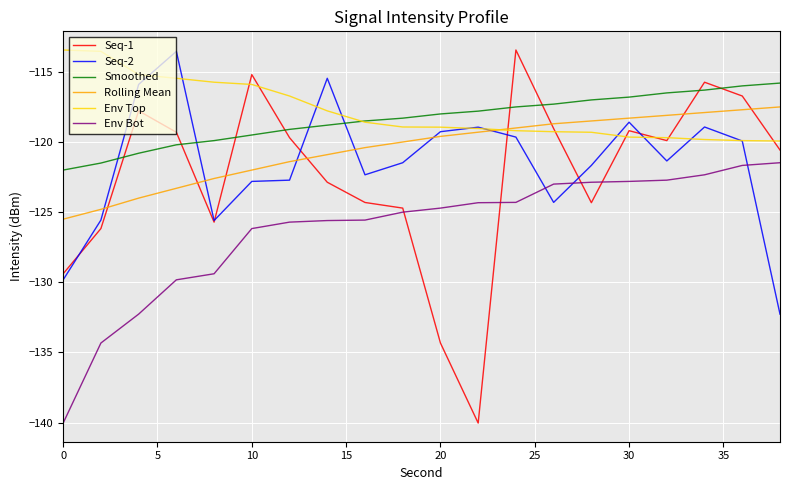

What is the smallest value displayed?

-140.0